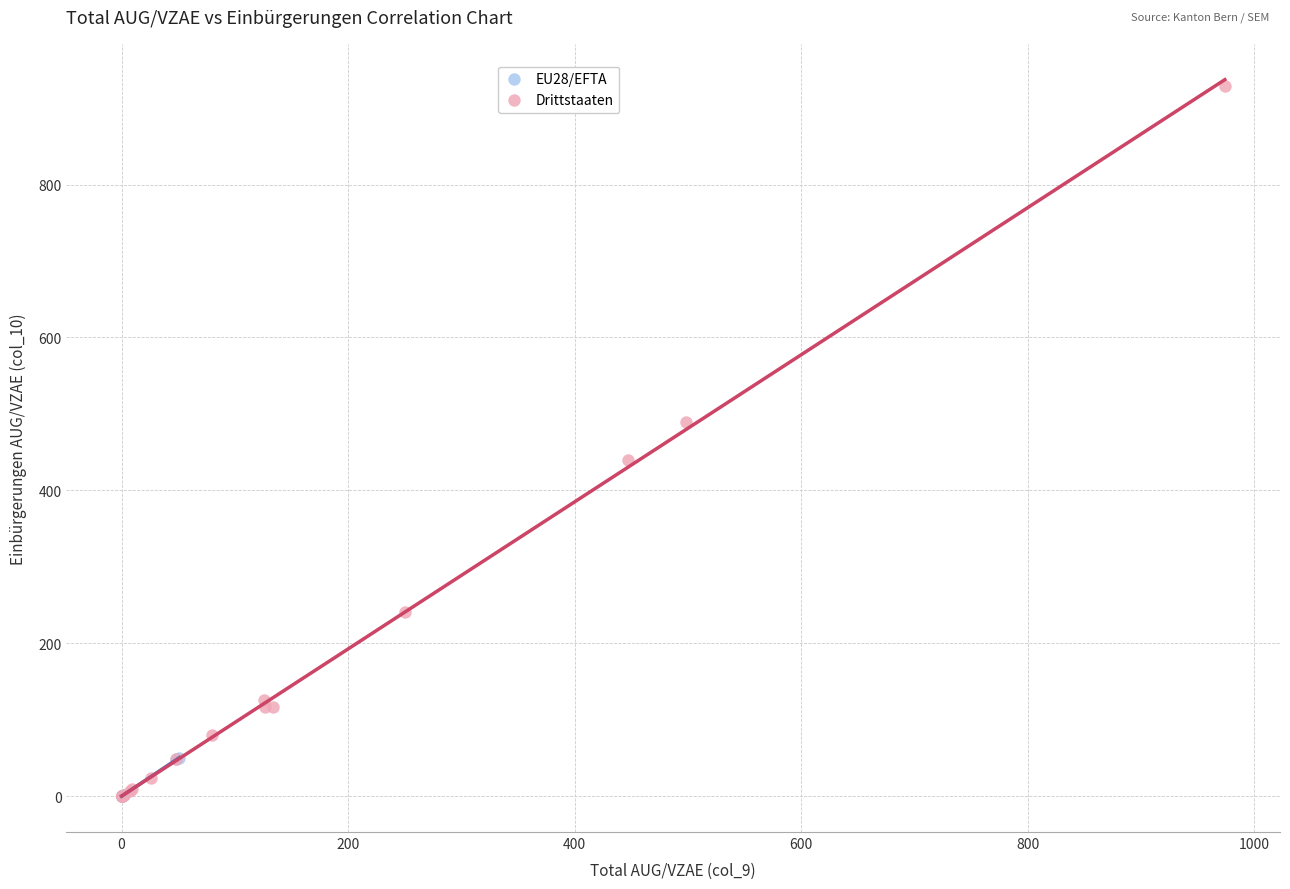

Which series contains the highest Y value?

Drittstaaten